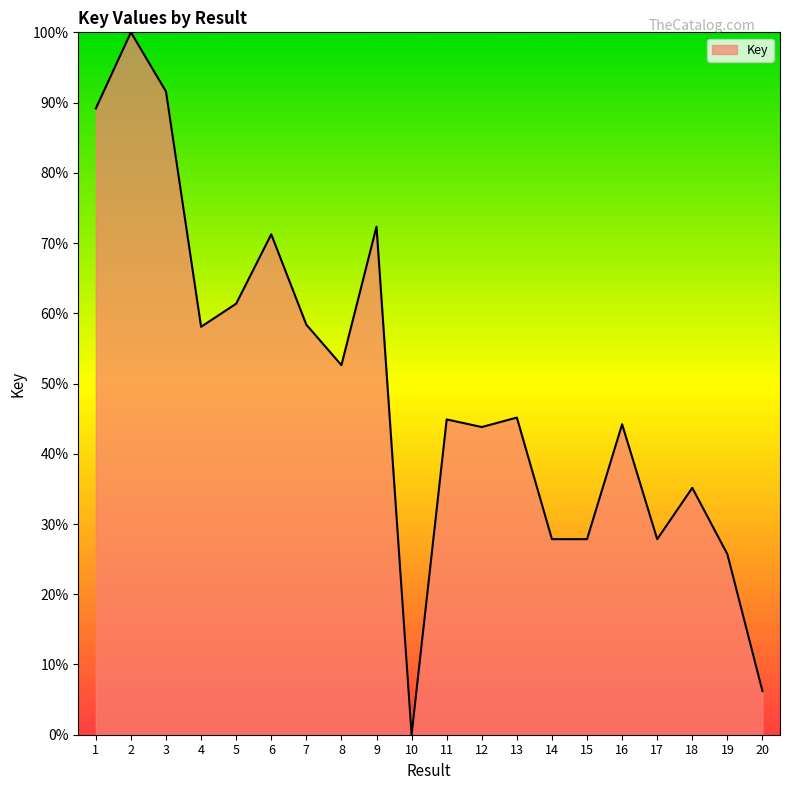

Where is the data nearest to the value 50?

8